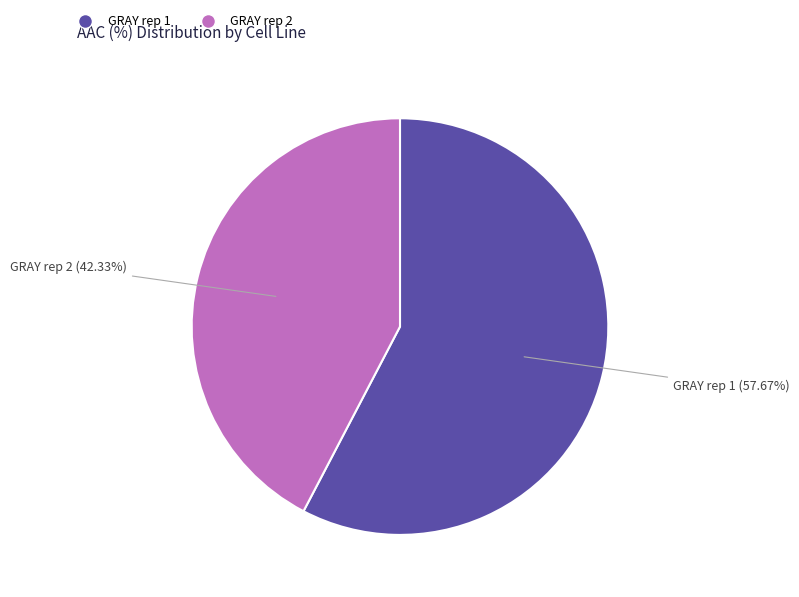

How many slices are in this pie chart?

2